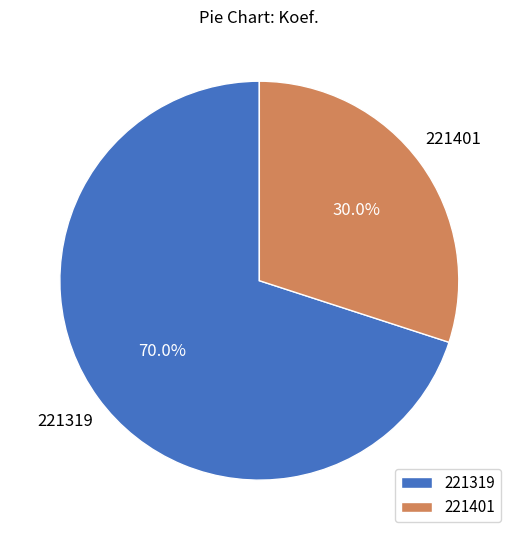

How many segments does this pie chart have?

2